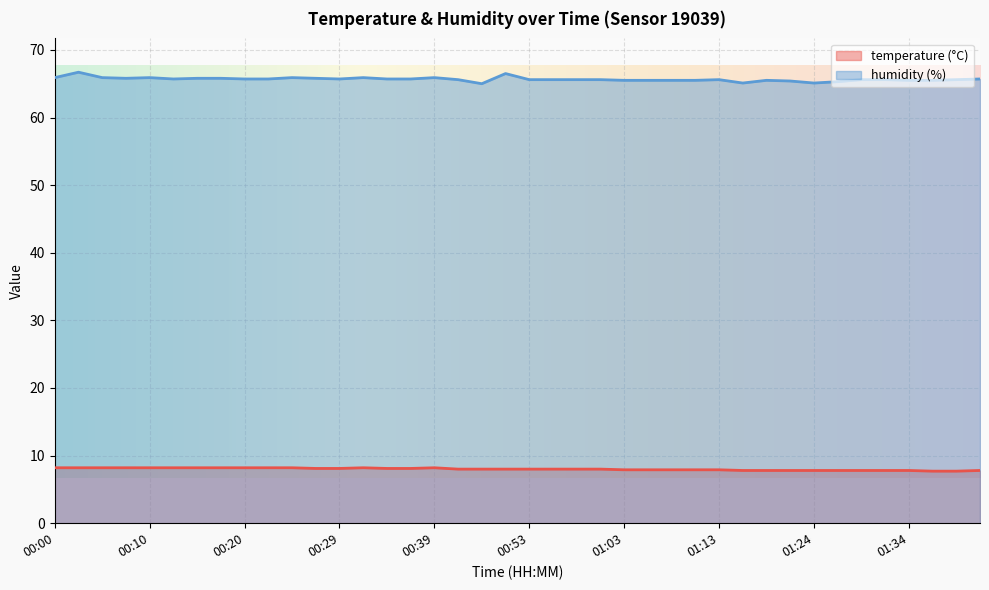

At which category does humidity reach its first local valley?

00:07